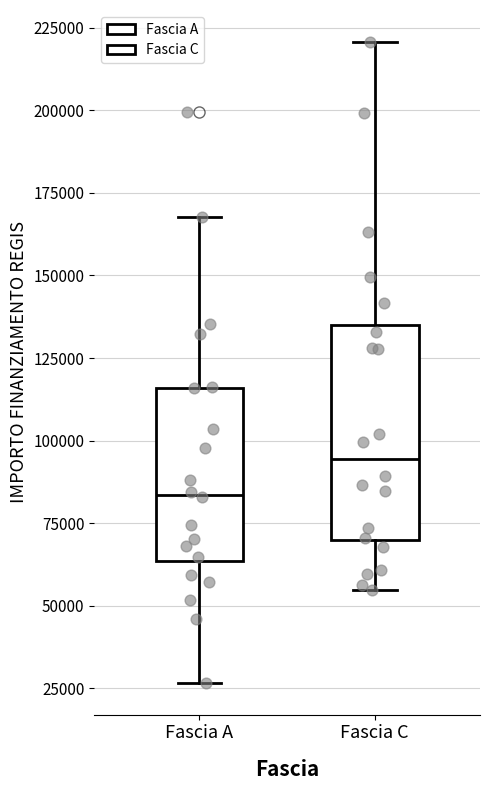

Where is the upper edge of the box for Fascia C on the y-axis? The values are not printed on the chart, so give them approximately, as read against the axis.

135000